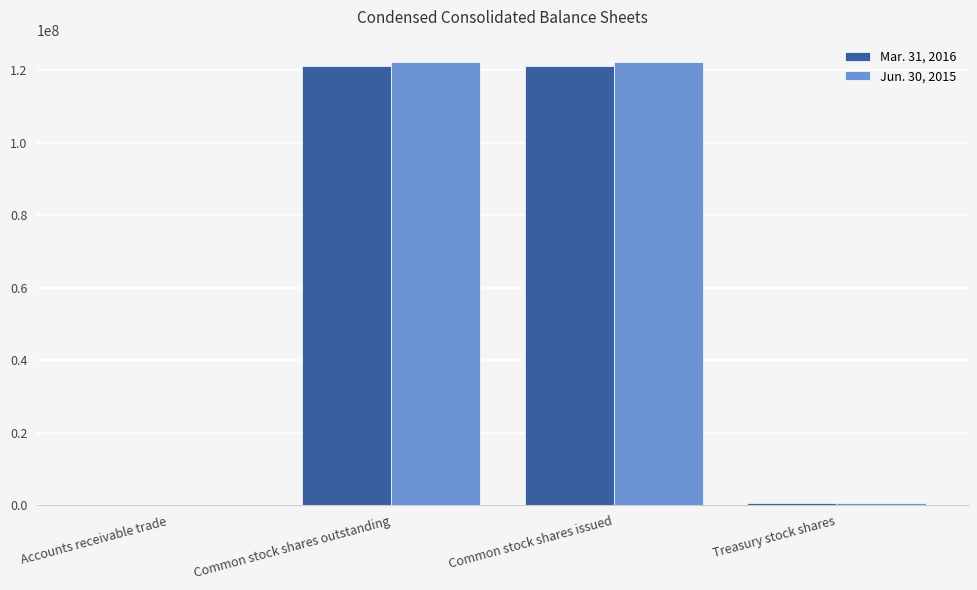

Is the value of Jun. 30, 2015 at Accounts receivable trade greater than the value of Mar. 31, 2016 at Common stock shares issued?

No